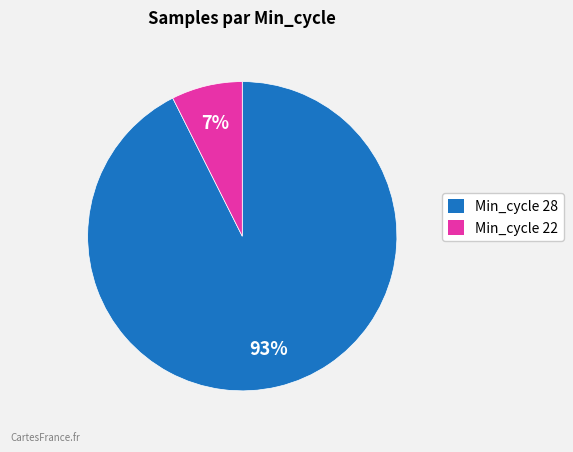

To the nearest percent, what percentage of the pie is Min_cycle 28?

93%